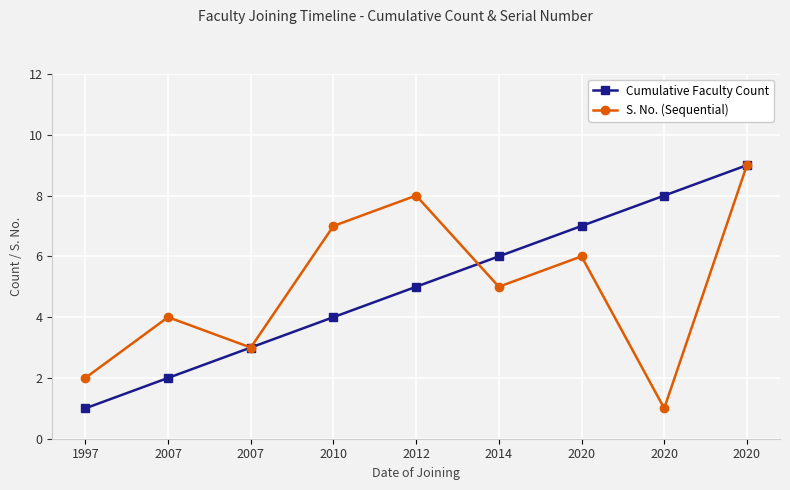

Count the number of categories in the chart.

9